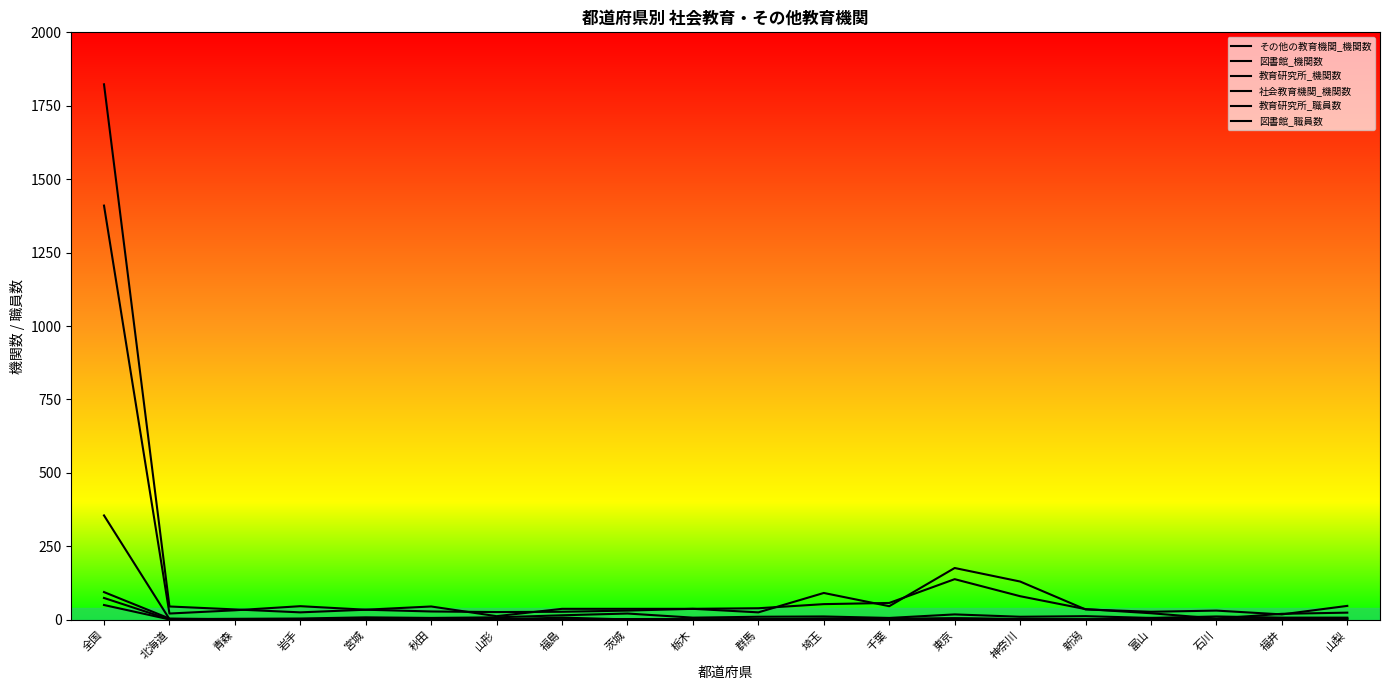

Does the chart display data point markers on the line(s)?

No